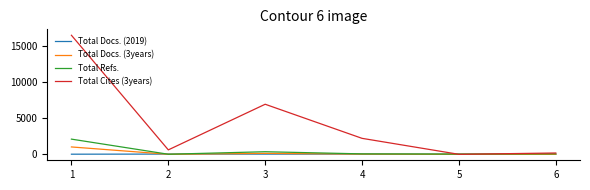

Count the number of data series in this chart.

4